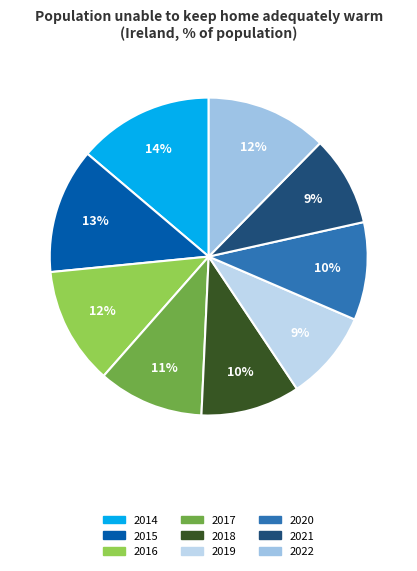

Is it true that 2021 is 9% of the pie?

True